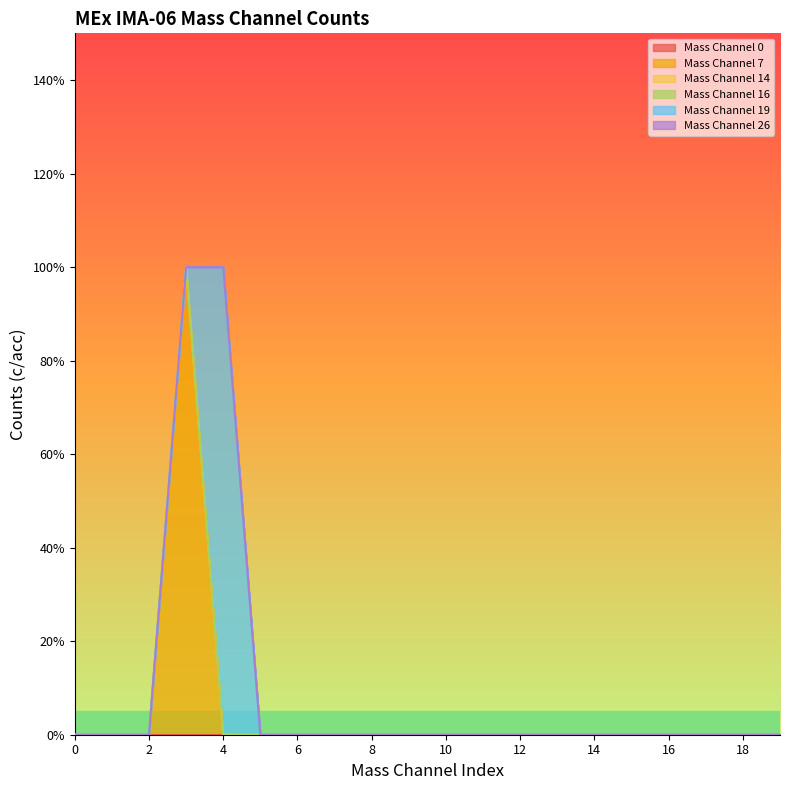

How many data points does each series have?

20